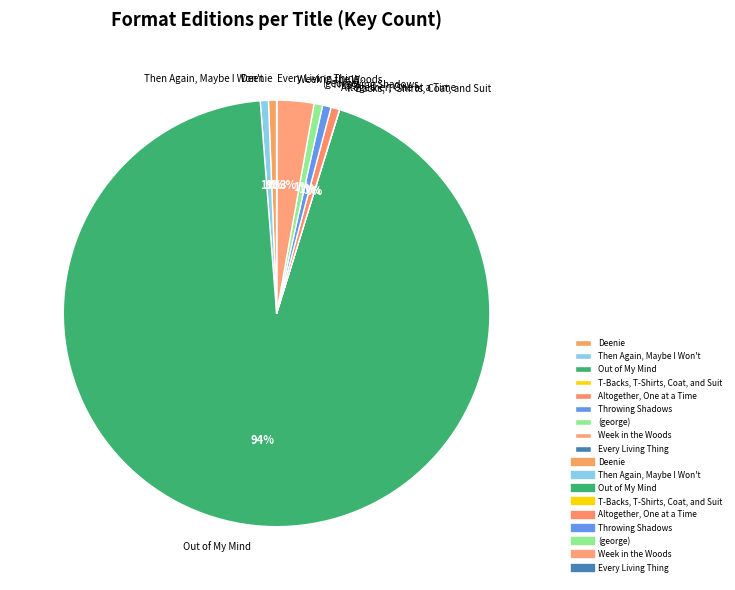

What percentage is the Week in the Woods slice, to the nearest percent?

3%